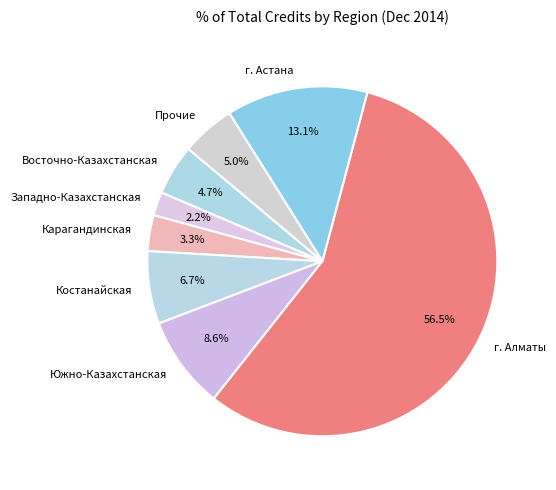

Approximately how many times larger is the value at Западно-Казахстанская compared to Восточно-Казахстанская?

0.5